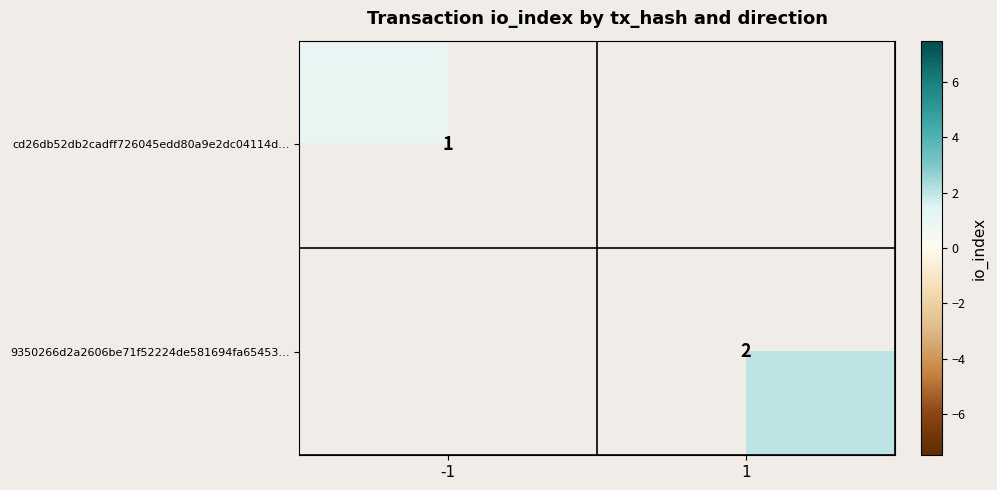

The cd26db52db2cadff726045edd80a9e2dc04114d… series shows 0 at -1. True or false?

False